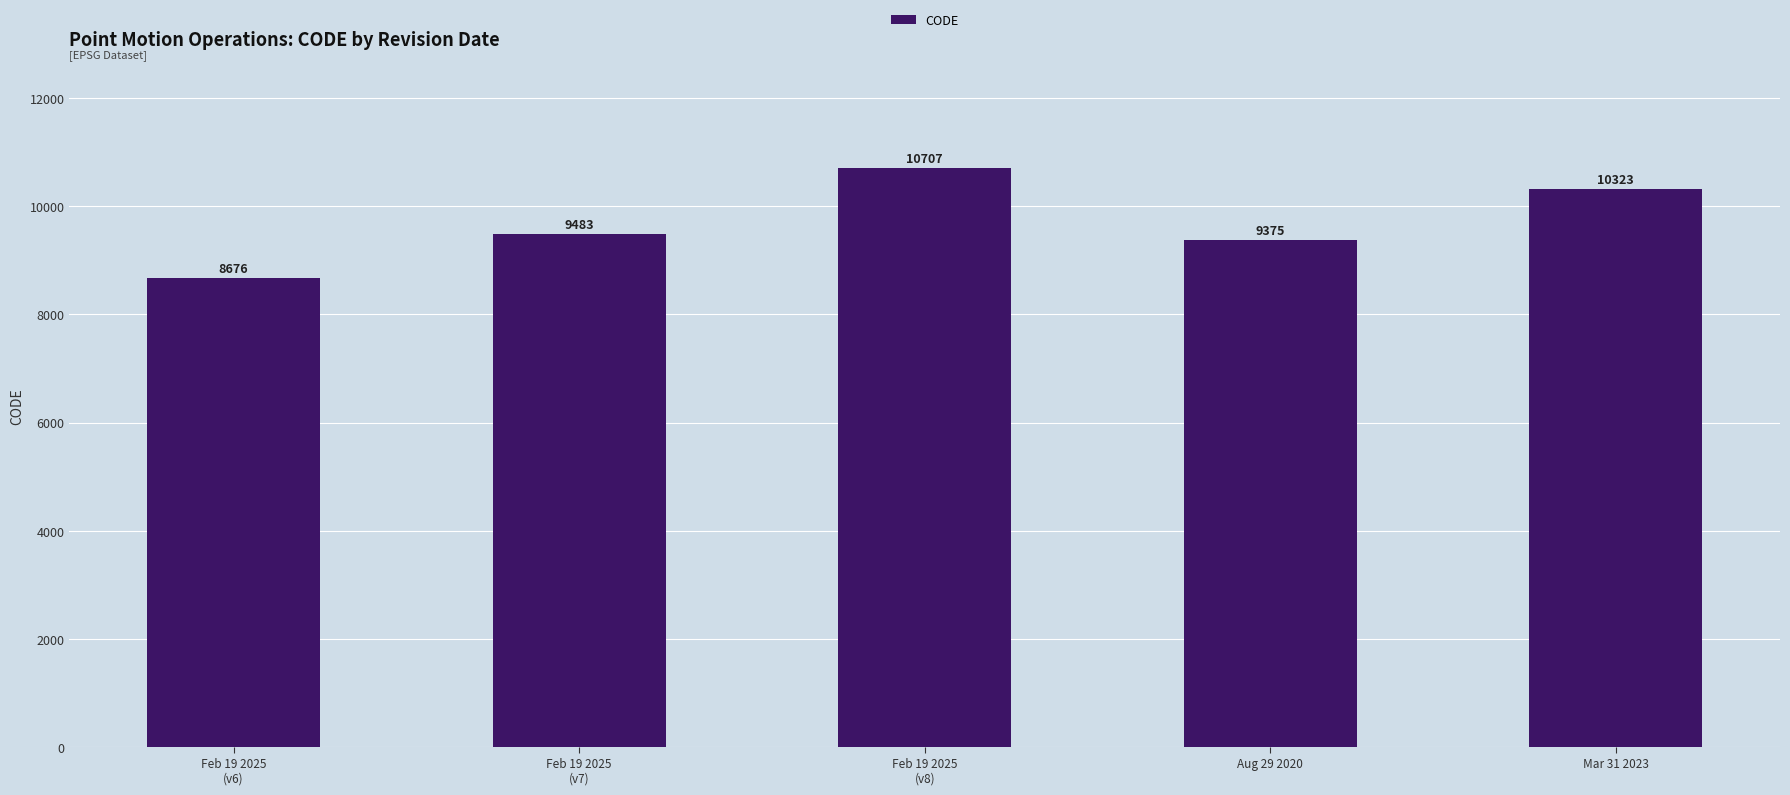

What is the label of the 5th bar from the left?

Mar 31 2023